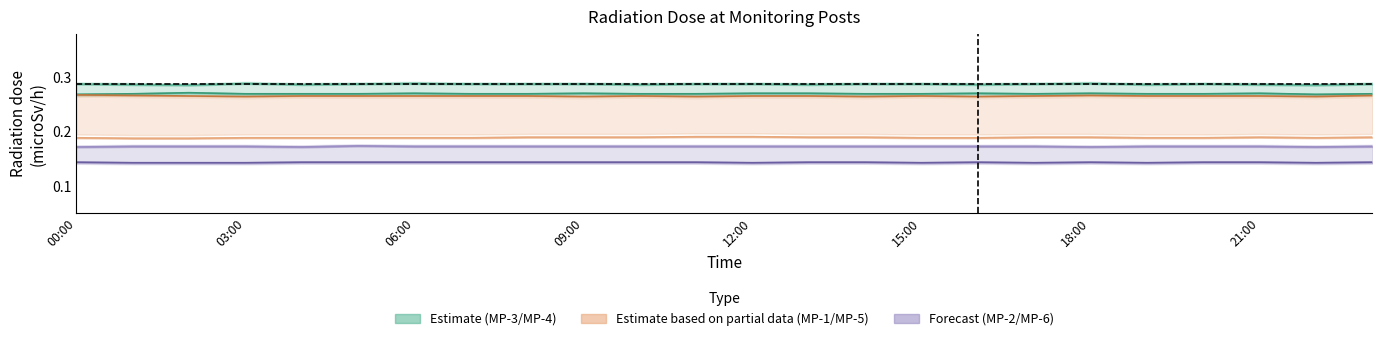

At which category does MP-3 reach its first local peak?

03:00